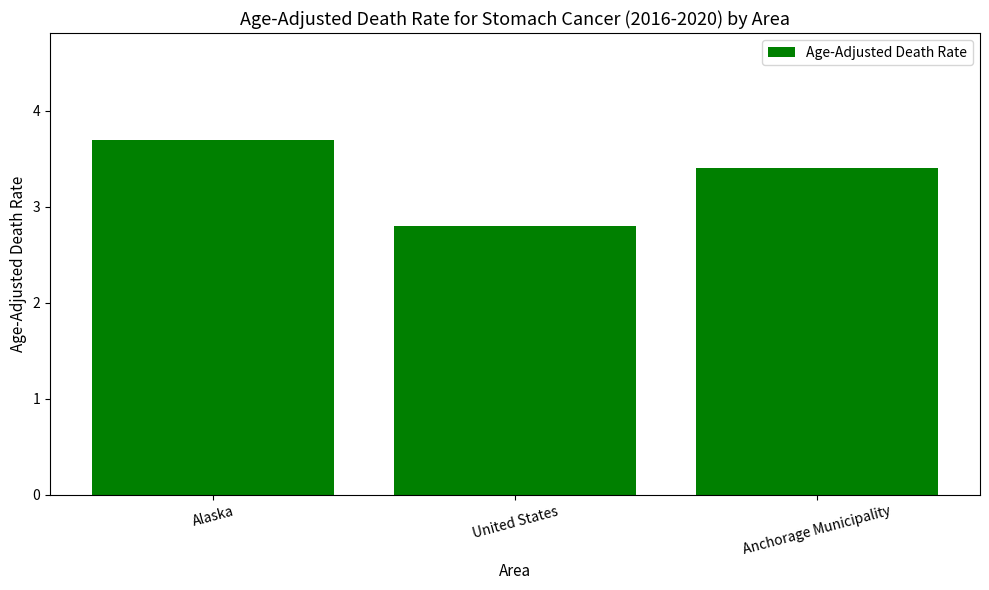

Does the chart contain stacked bars?

No